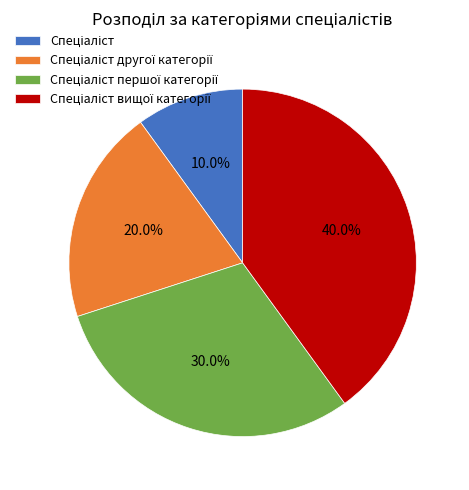

Is there any slice that represents more than half of the pie?

No